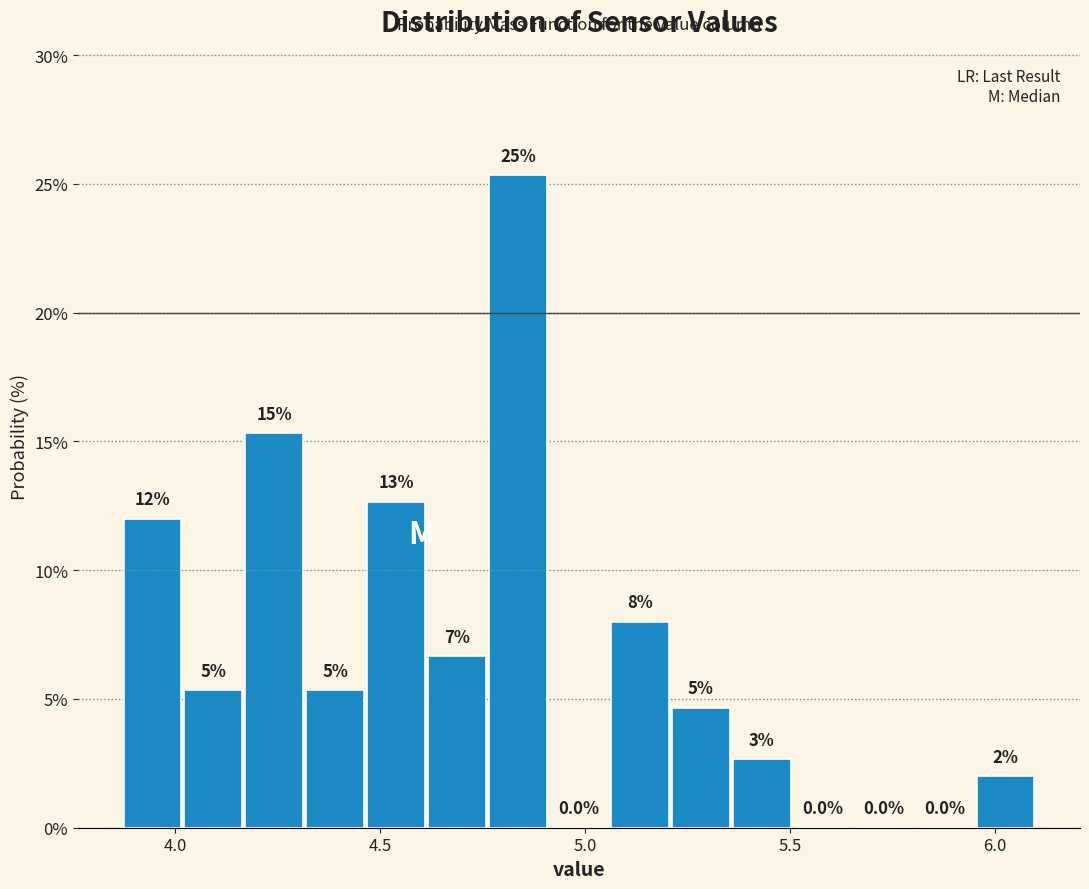

Around what value on the x-axis is the tallest bar? Give the approximate position of its centre, as read against the axis.

4.85